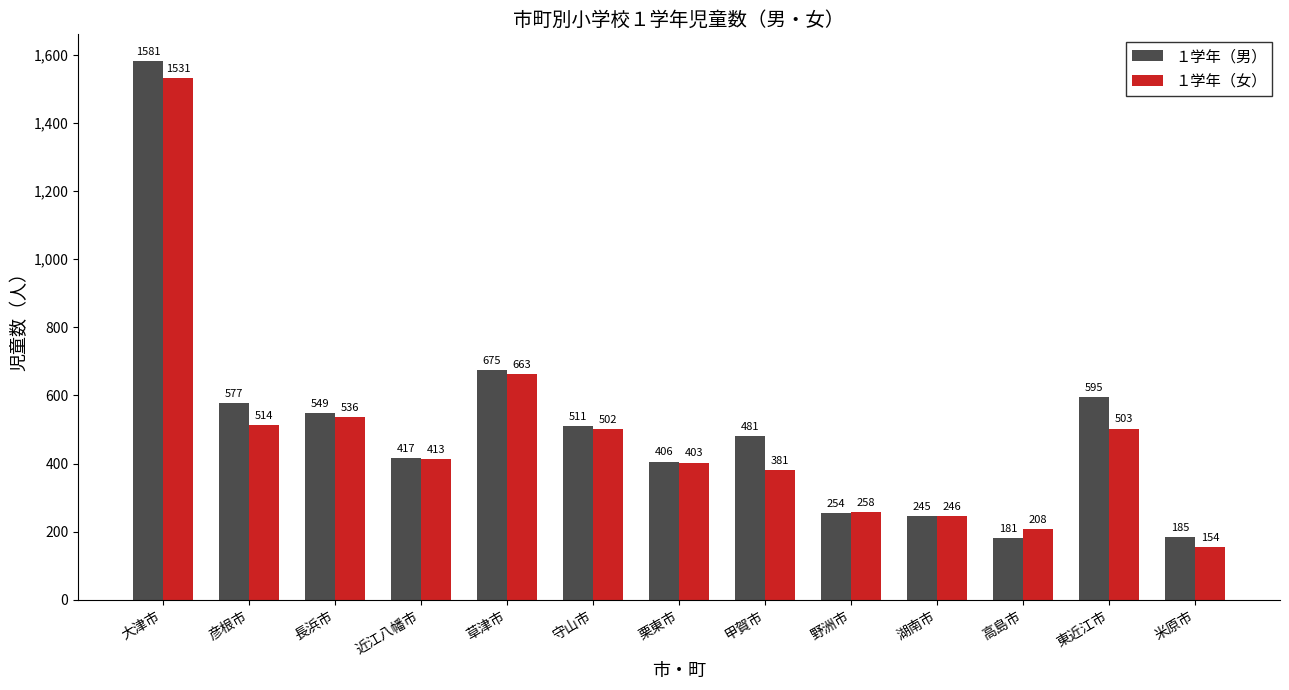

List the labels in order of １学年（男） value, largest first.

大津市, 草津市, 東近江市, 彦根市, 長浜市, 守山市, 甲賀市, 近江八幡市, 栗東市, 野洲市, 湖南市, 米原市, 高島市